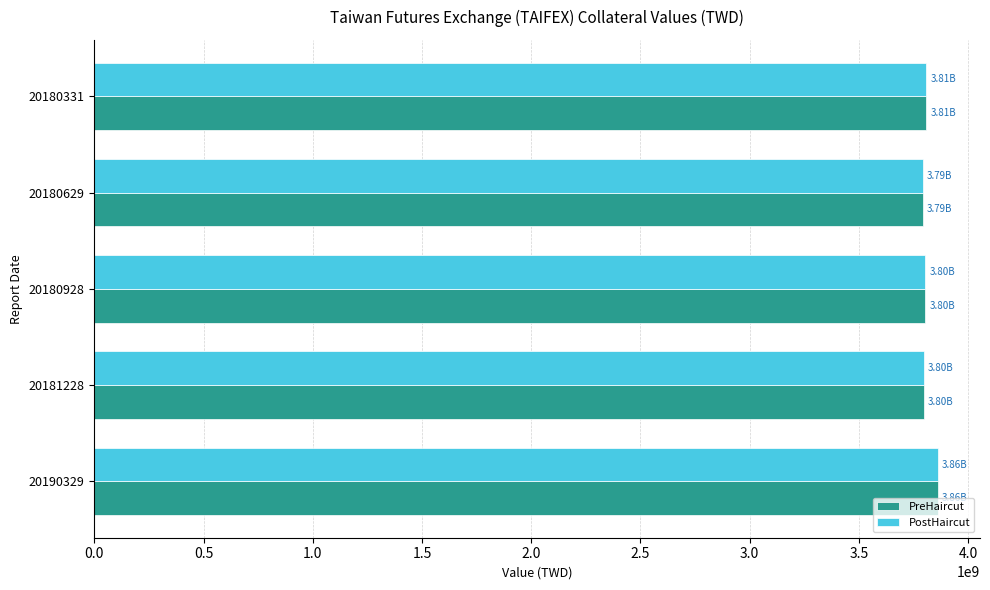

How many values in the PostHaircut series are below 3803003420?

2